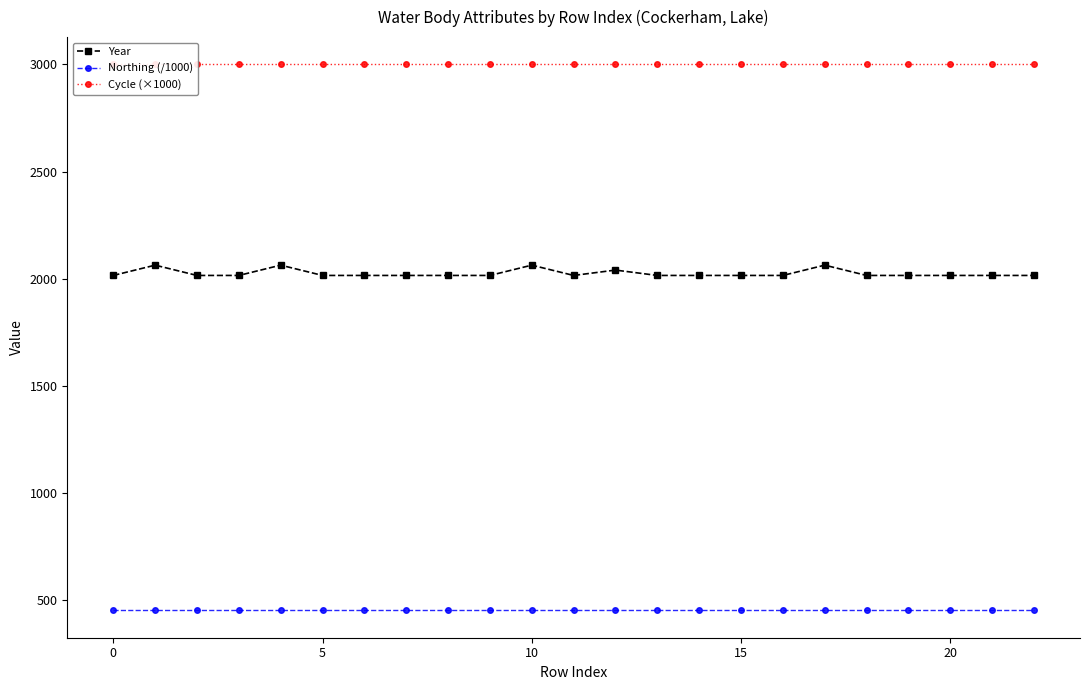

What is the maximum value for Northing (/1000)?

451.5